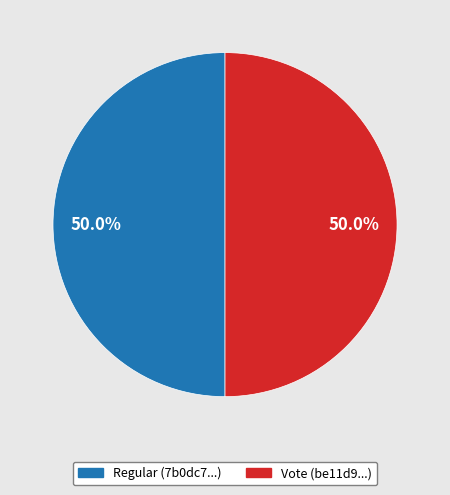

Approximately how many times larger is the value at Regular (7b0dc7...) compared to Vote (be11d9...)?

1.0